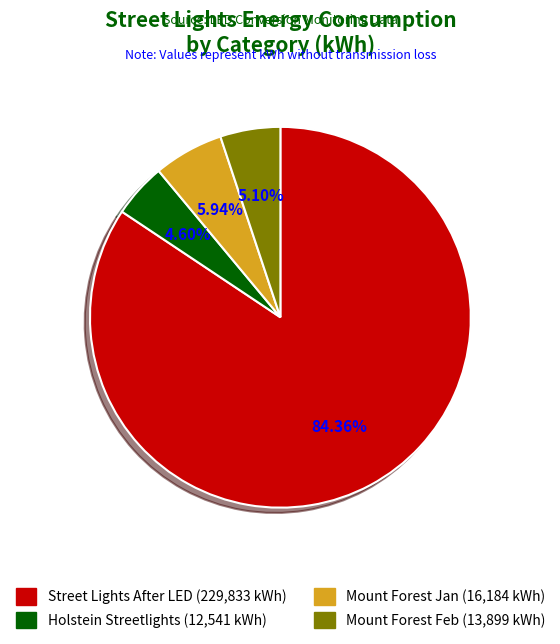

Is there a majority slice in this chart?

Yes